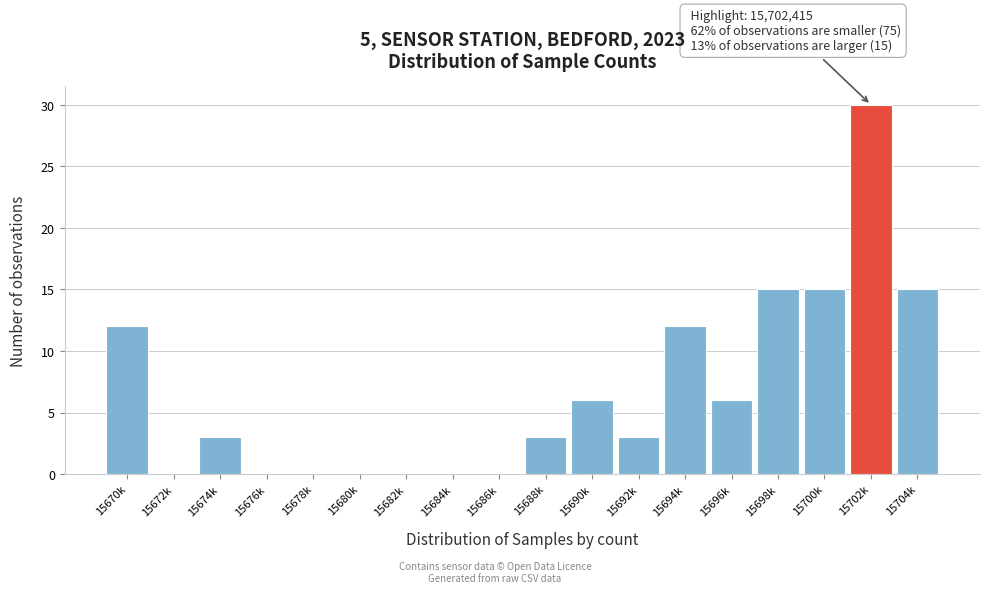

Reading left to right, extract all data points from this chart.

15670k=12	15672k=0	15674k=3	15676k=0	15678k=0	15680k=0	15682k=0	15684k=0	15686k=0	15688k=3	15690k=6	15692k=3	15694k=12	15696k=6	15698k=15	15700k=15	15702k=30	15704k=15